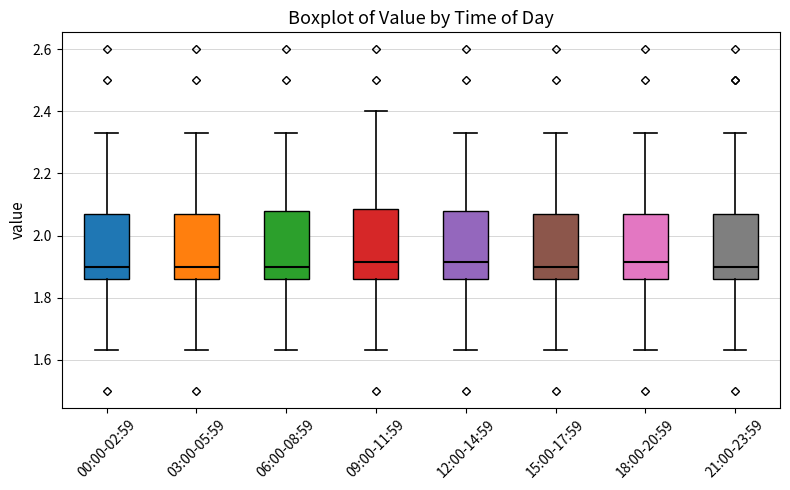

Reading left to right, read every box against the y-axis: the position of its median line, the range the box covers, and the ends of its whiskers. The values are not printed on the chart, so give them approximately, as read against the axis.

00:00-02:59: median 1.90, box 1.86 to 2.08, whiskers 1.64 to 2.34
03:00-05:59: median 1.90, box 1.86 to 2.08, whiskers 1.64 to 2.34
06:00-08:59: median 1.90, box 1.86 to 2.08, whiskers 1.64 to 2.34
09:00-11:59: median 1.92, box 1.86 to 2.08, whiskers 1.64 to 2.40
12:00-14:59: median 1.92, box 1.86 to 2.08, whiskers 1.64 to 2.34
15:00-17:59: median 1.90, box 1.86 to 2.08, whiskers 1.64 to 2.34
18:00-20:59: median 1.92, box 1.86 to 2.08, whiskers 1.64 to 2.34
21:00-23:59: median 1.90, box 1.86 to 2.08, whiskers 1.64 to 2.34